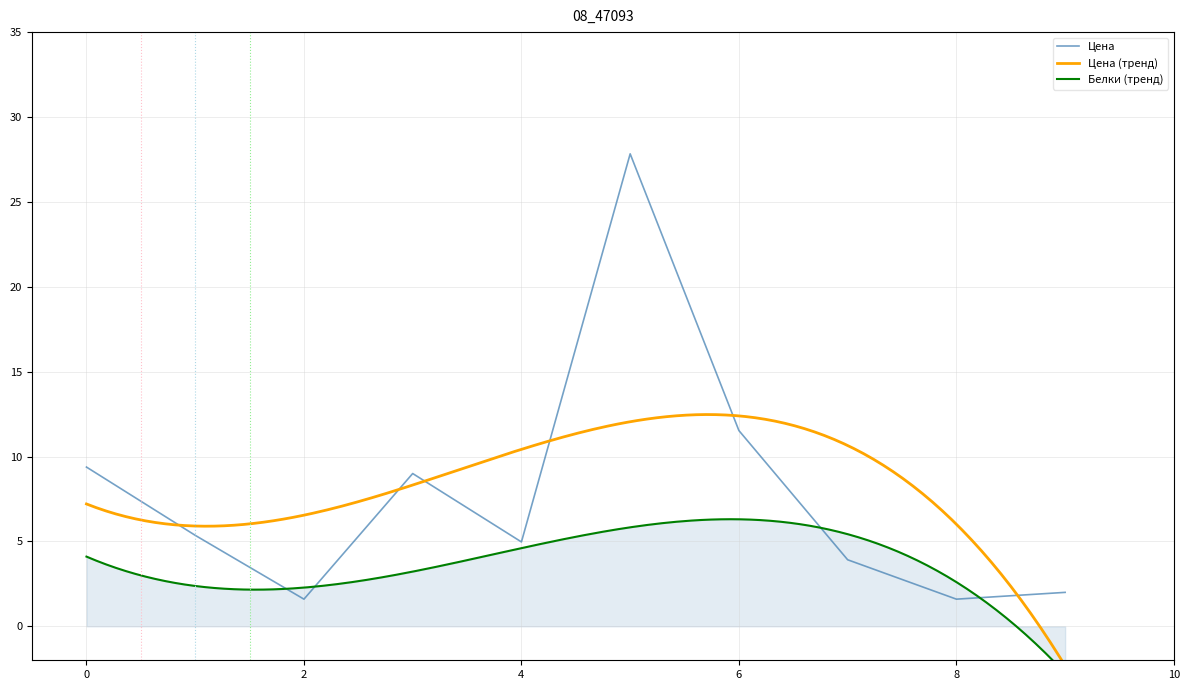

What is the minimum value for Цена?

1.6